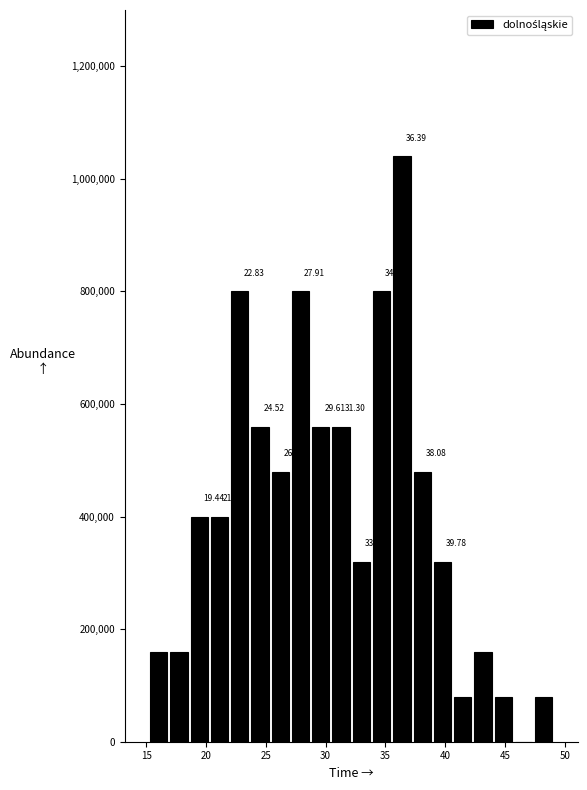

Read against the x-axis, roughly where is the centre of the tallest bar?

36.5